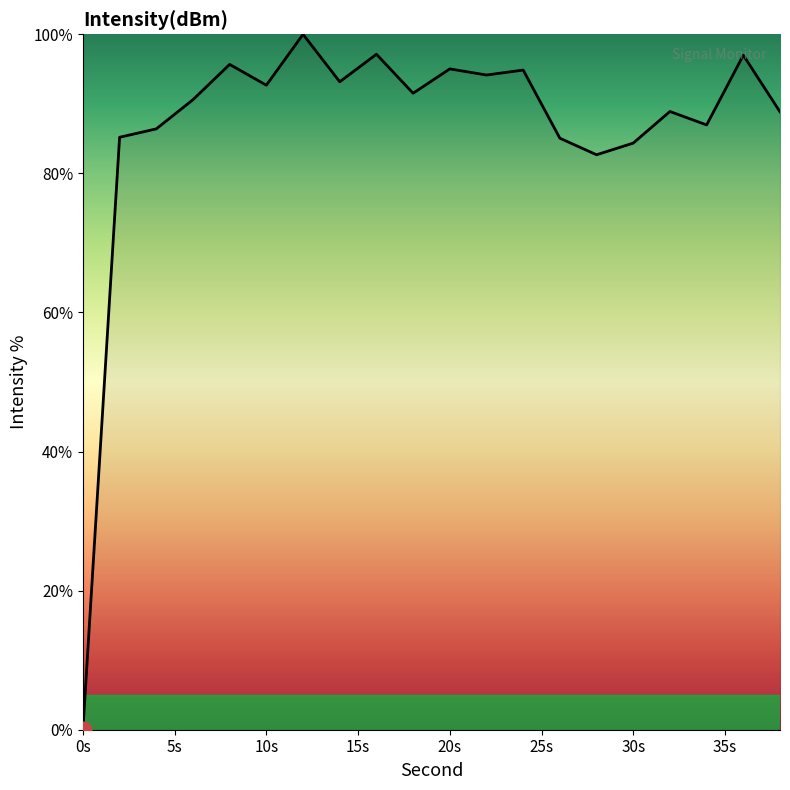

What is the difference between the maximum and minimum values?

100.0